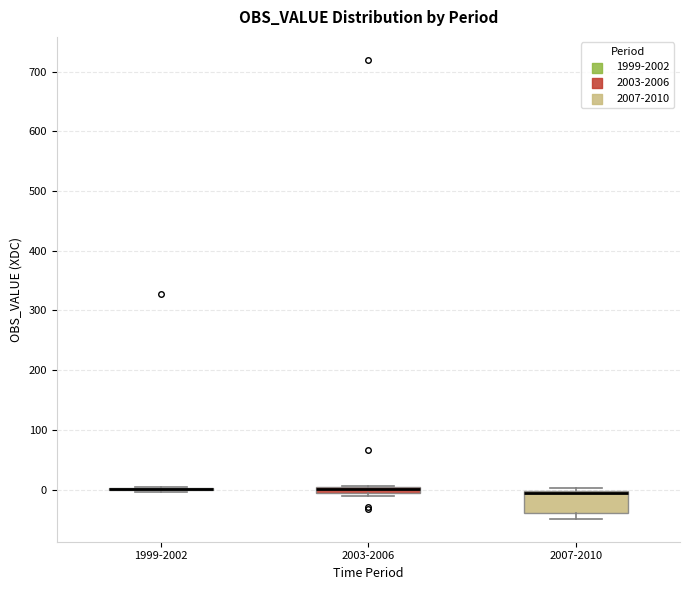

Which box is the tallest, from its lower edge to its upper edge?

2007-2010